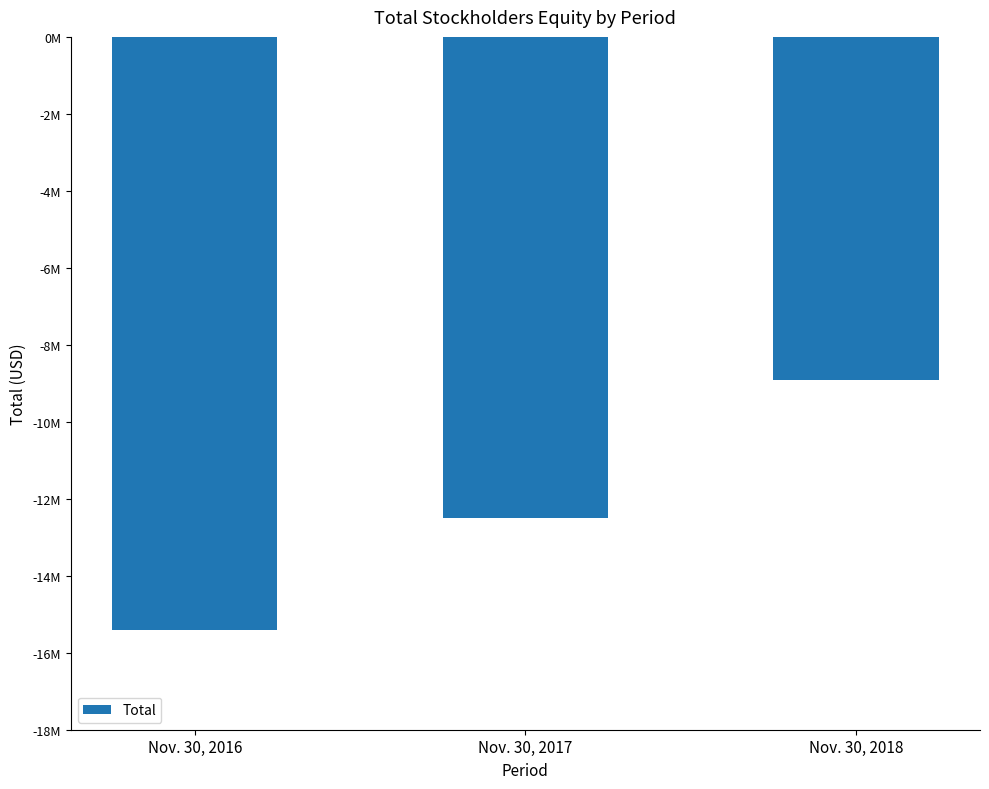

Are the bars horizontal?

No